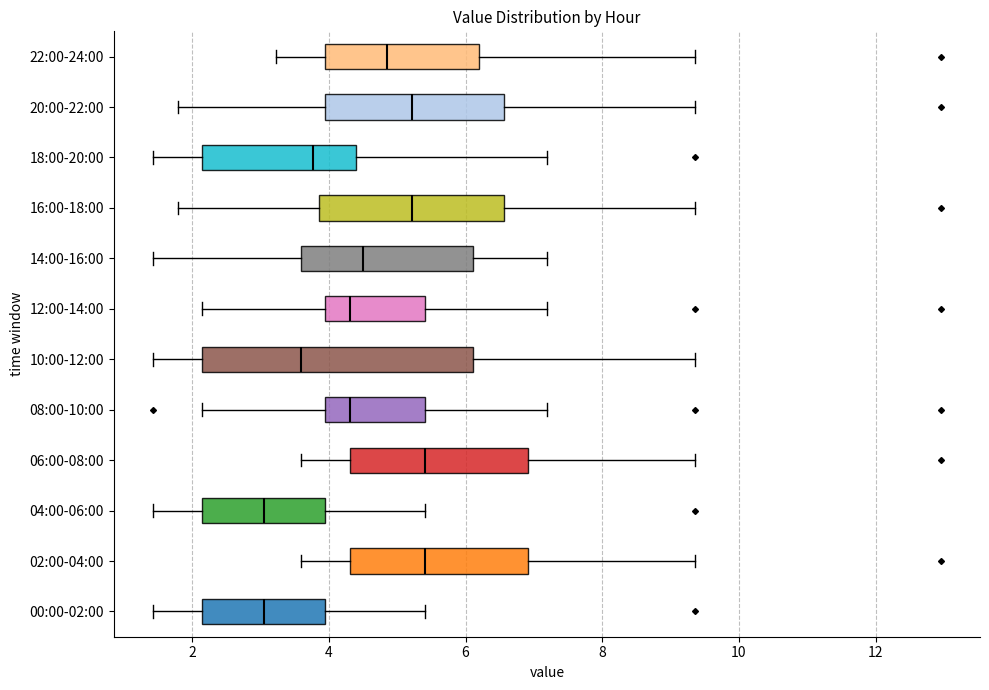

Reading bottom to top, read every box against the x-axis: the position of its median line, the range the box covers, and the ends of its whiskers. The values are not printed on the chart, so give them approximately, as read against the axis.

00:00-02:00: median 3.0, box 2.2 to 4.0, whiskers 1.4 to 5.4
02:00-04:00: median 5.4, box 4.4 to 7.0, whiskers 3.6 to 9.4
04:00-06:00: median 3.0, box 2.2 to 4.0, whiskers 1.4 to 5.4
06:00-08:00: median 5.4, box 4.4 to 7.0, whiskers 3.6 to 9.4
08:00-10:00: median 4.4, box 4.0 to 5.4, whiskers 2.2 to 7.2
10:00-12:00: median 3.6, box 2.2 to 6.2, whiskers 1.4 to 9.4
12:00-14:00: median 4.4, box 4.0 to 5.4, whiskers 2.2 to 7.2
14:00-16:00: median 4.4, box 3.6 to 6.2, whiskers 1.4 to 7.2
16:00-18:00: median 5.2, box 3.8 to 6.6, whiskers 1.8 to 9.4
18:00-20:00: median 3.8, box 2.2 to 4.4, whiskers 1.4 to 7.2
20:00-22:00: median 5.2, box 4.0 to 6.6, whiskers 1.8 to 9.4
22:00-24:00: median 4.8, box 4.0 to 6.2, whiskers 3.2 to 9.4